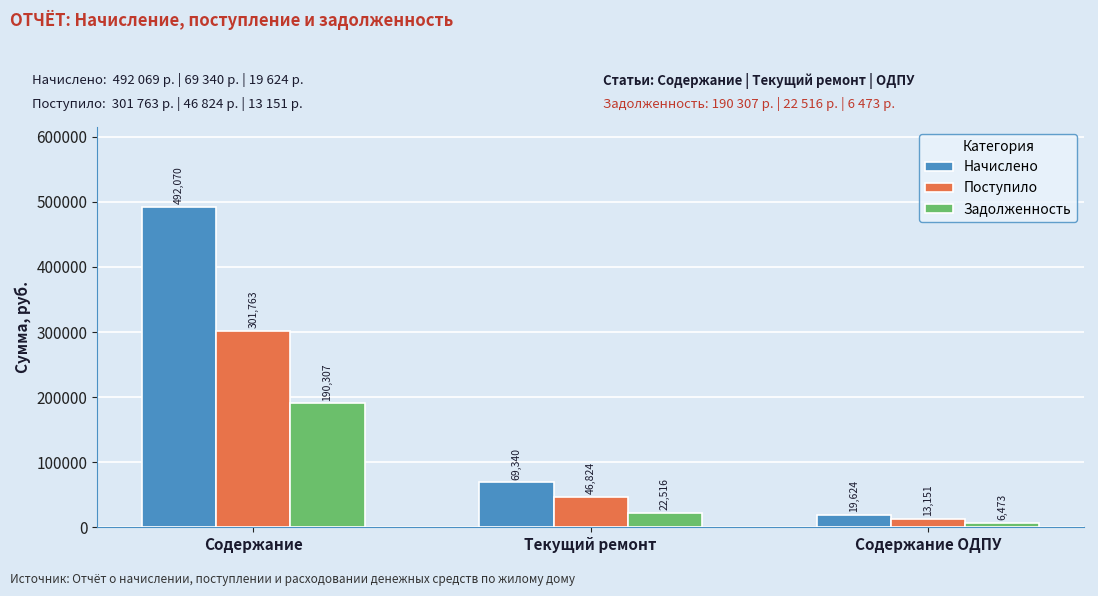

List the series in order of their overall mean, highest first.

Начислено, Поступило, Задолженность